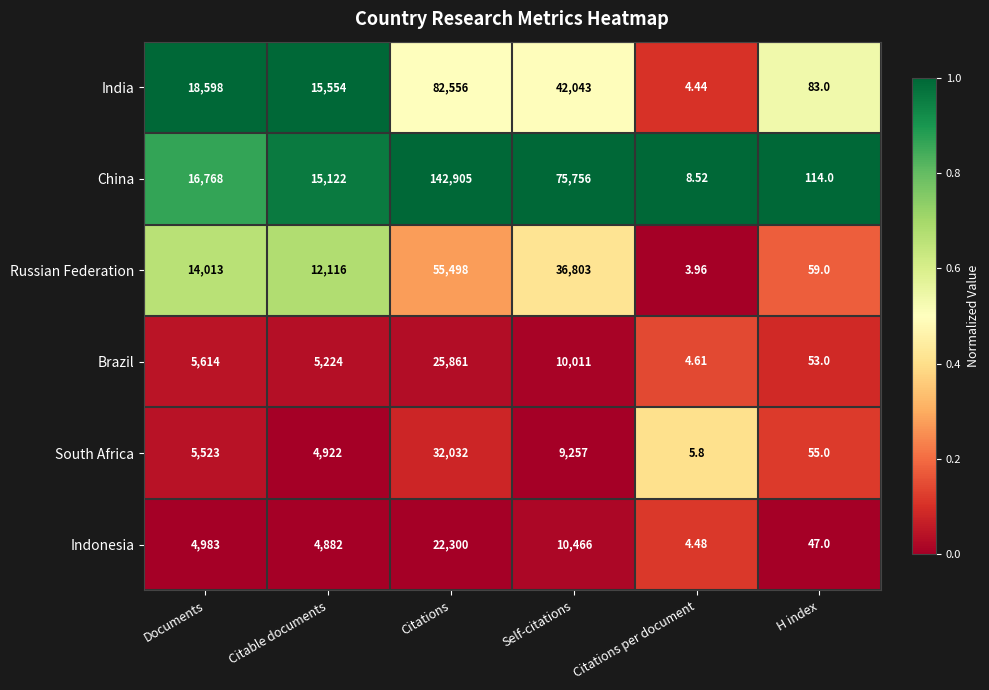

Which category has the lowest value in the South Africa series?

Citations per document